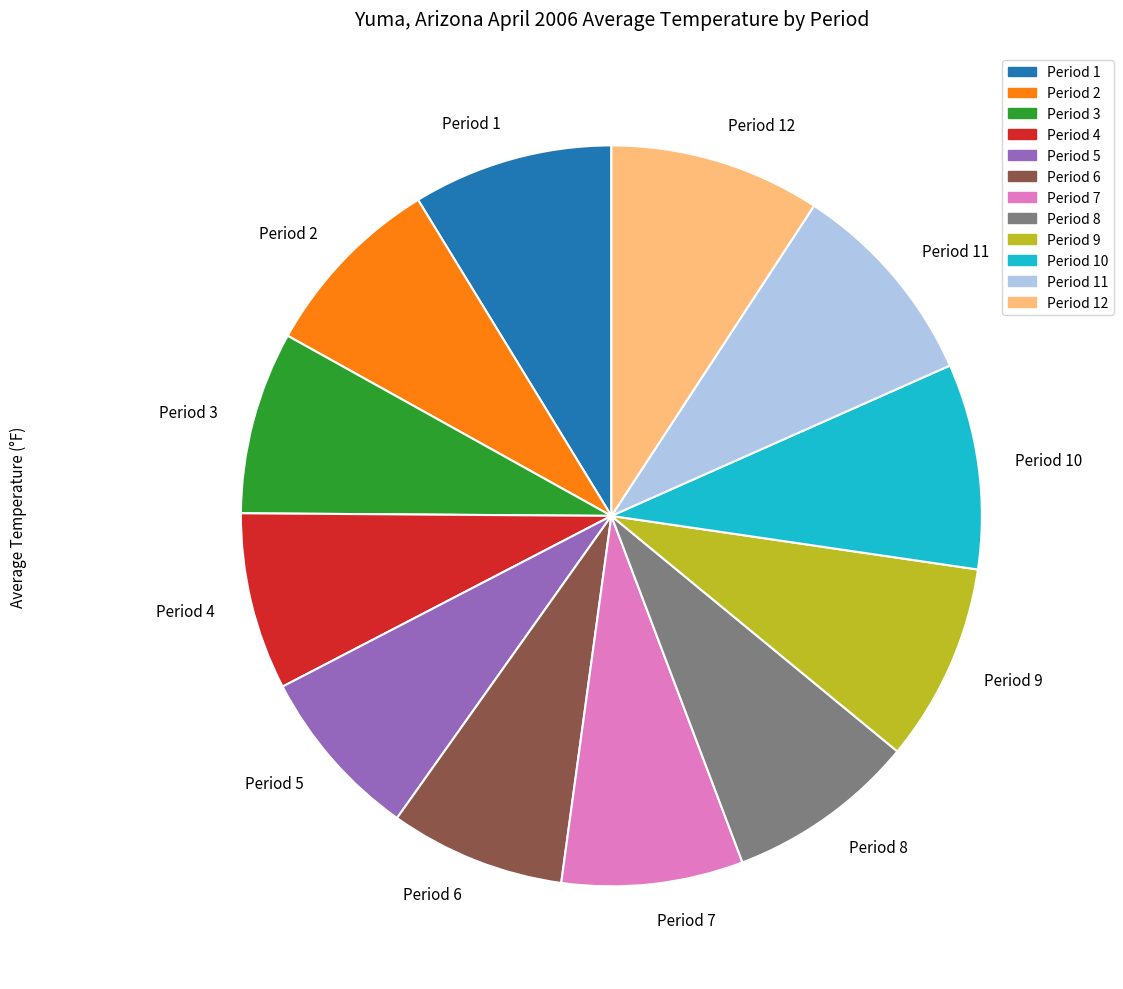

The Period 6 slice represents 8% of the pie. True or false?

True